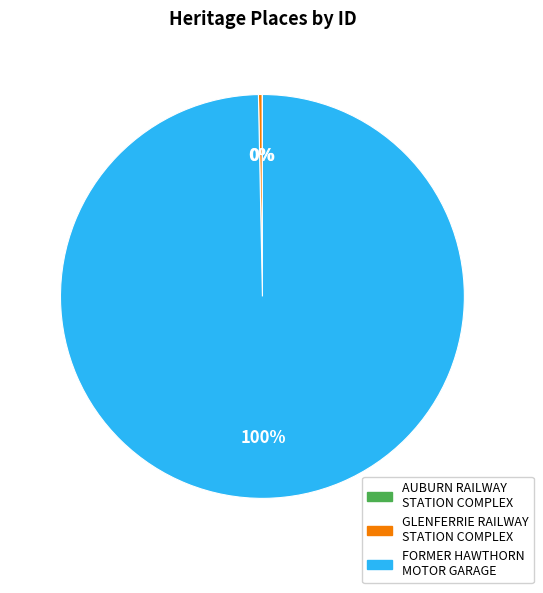

Approximately how many times larger is the value at FORMER HAWTHORN MOTOR GARAGE compared to GLENFERRIE RAILWAY STATION COMPLEX?

332.5